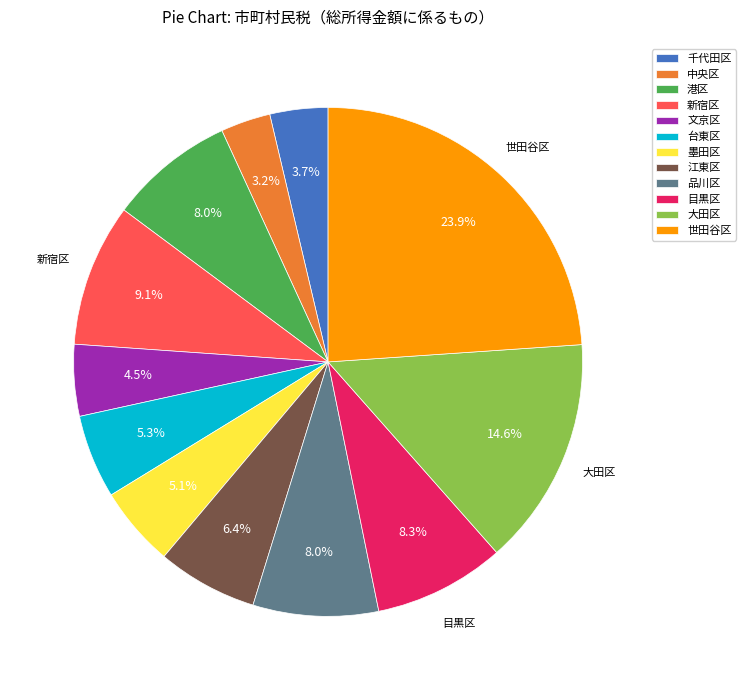

Which slice is the smallest?

中央区